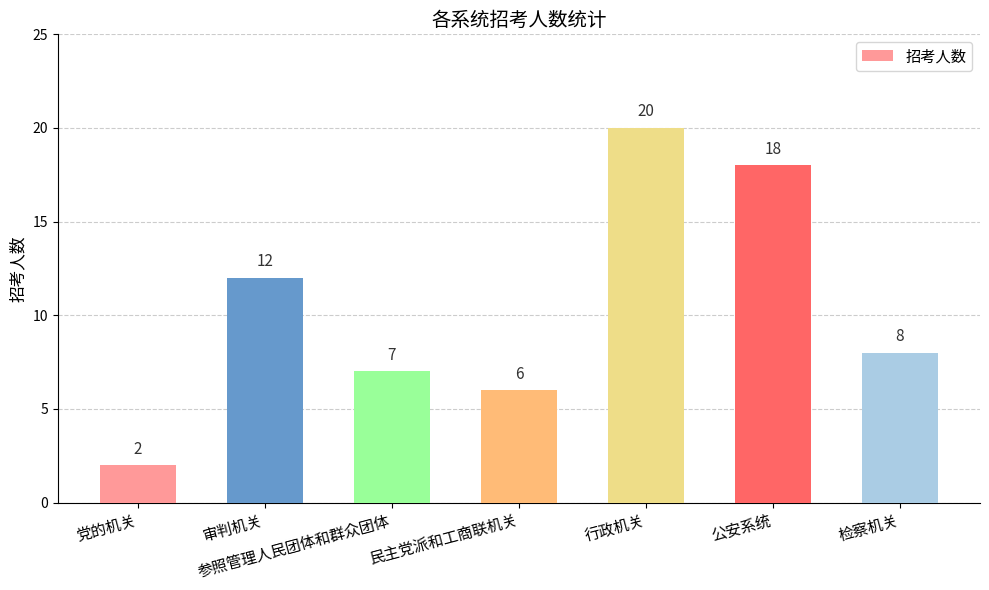

What is the sum of all values?

73